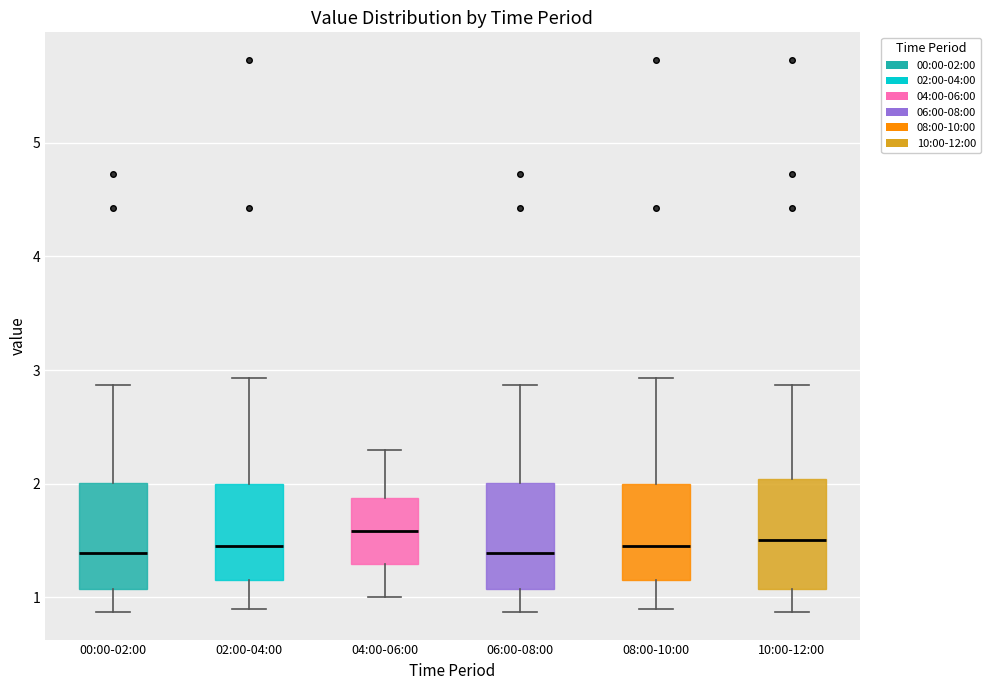

Where does the upper whisker of the box for 06:00-08:00 end on the y-axis? The values are not printed on the chart, so give them approximately, as read against the axis.

2.9